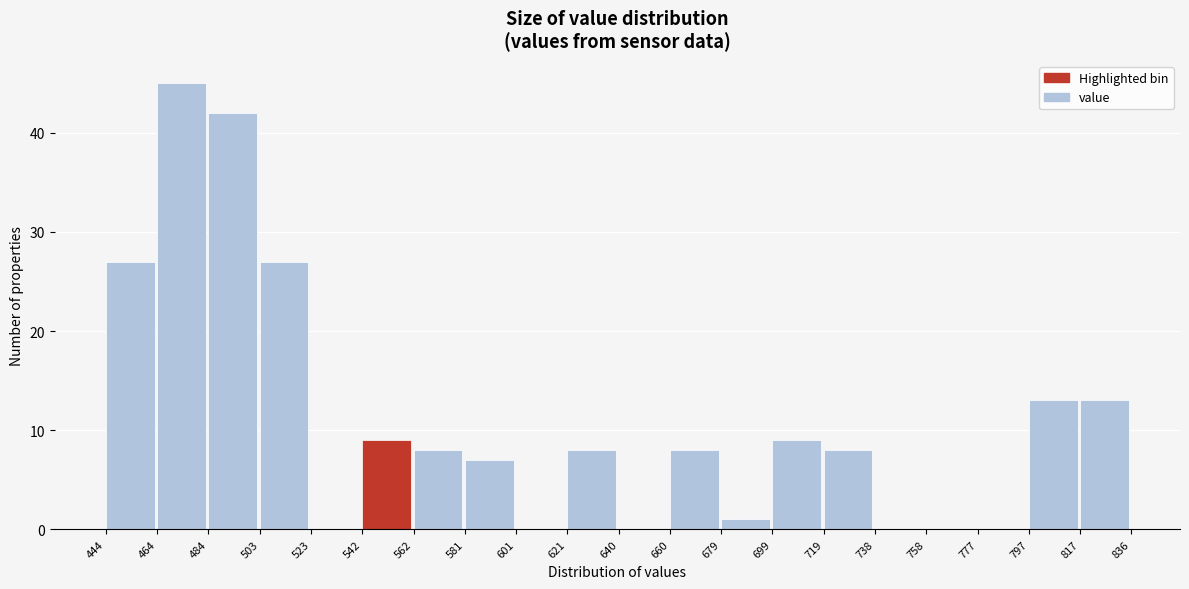

Reading left to right, list every bar in this chart as the range it spans on the x-axis followed by its height. The values are not printed on the chart, so give them approximately, as read against the axis.

444 to 464: 27
464 to 484: 45
484 to 503: 42
503 to 523: 27
523 to 542: 0
542 to 562: 9
562 to 581: 8
581 to 601: 7
601 to 621: 0
621 to 640: 8
640 to 660: 0
660 to 679: 8
679 to 699: 1
699 to 719: 9
719 to 738: 8
738 to 758: 0
758 to 777: 0
777 to 797: 0
797 to 817: 13
817 to 836: 13